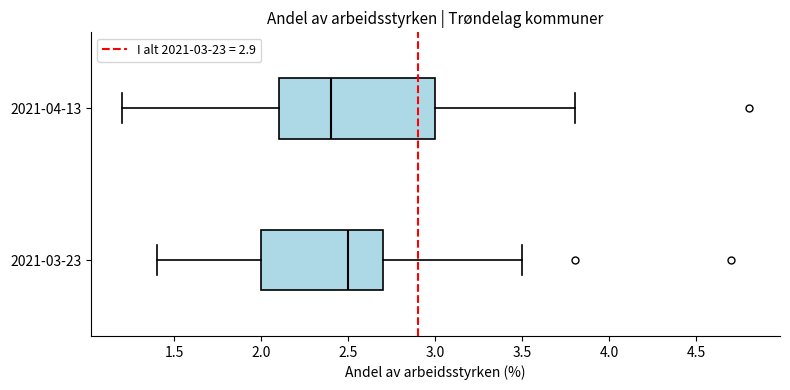

Reading bottom to top, transcribe this box plot: for each box, give where its median line is, the range the box spans, and where its two whiskers end, as read against the x-axis. The values are not printed on the chart, so give them approximately, as read against the axis.

2021-03-23: median 2.5, box 2.0 to 2.7, whiskers 1.4 to 3.5
2021-04-13: median 2.4, box 2.1 to 3.0, whiskers 1.2 to 3.8